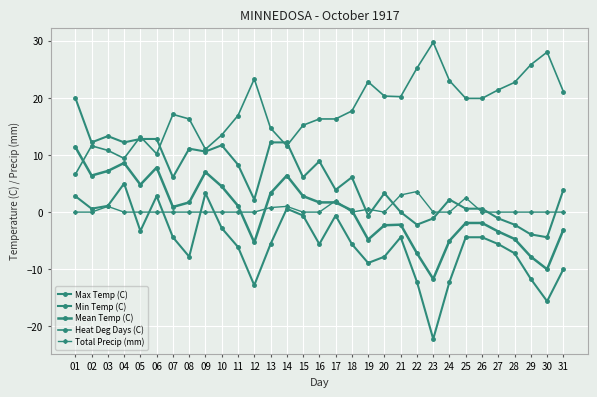

Count the number of data series in this chart.

5